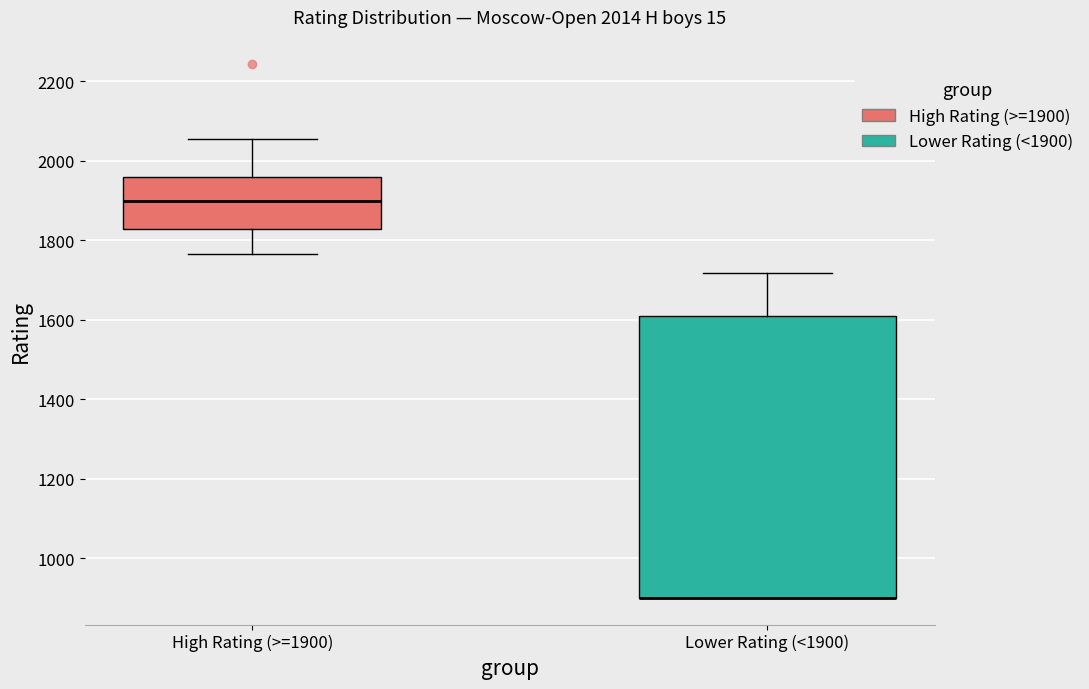

Where does the upper whisker of the box for Lower Rating (<1900) end on the y-axis? The values are not printed on the chart, so give them approximately, as read against the axis.

1720